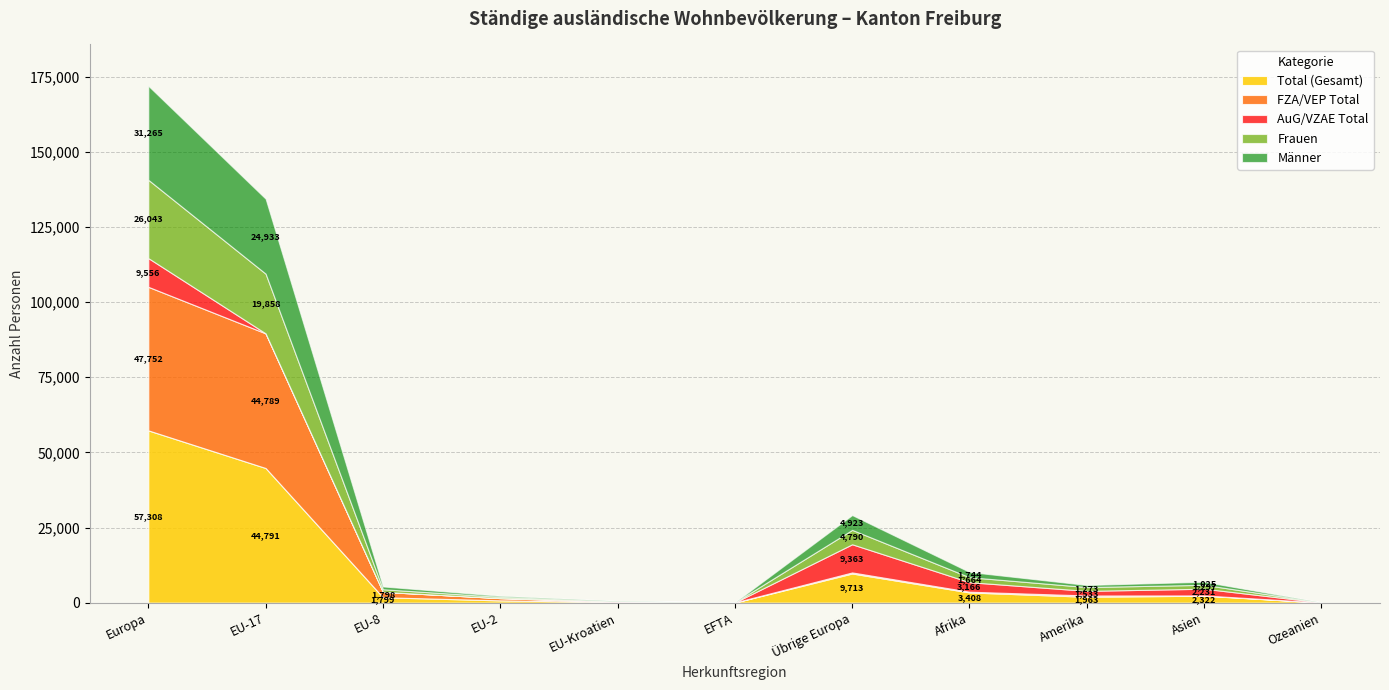

Where do Frauen and FZA/VEP Total first cross each other?

EU-2 and EU-Kroatien